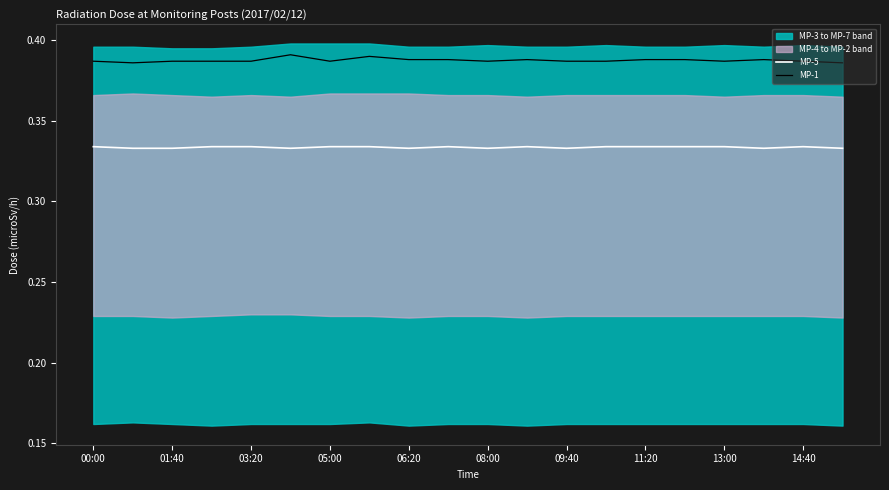

Rank the series by their maximum value, from lowest to highest.

MP-5, MP-1